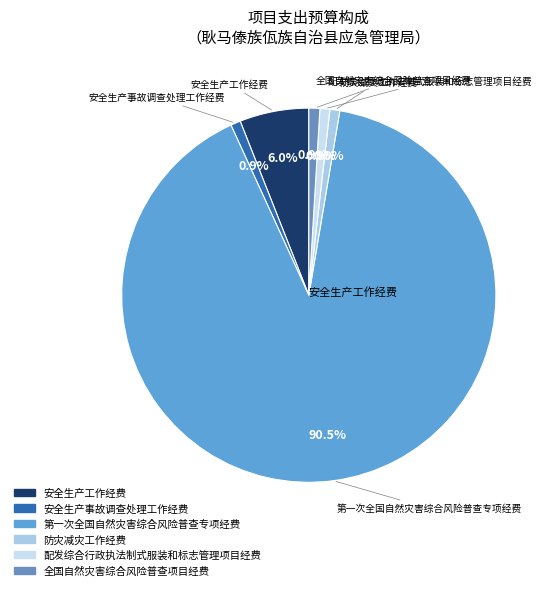

Which category has the biggest portion of the pie?

第一次全国自然灾害综合风险普查专项经费